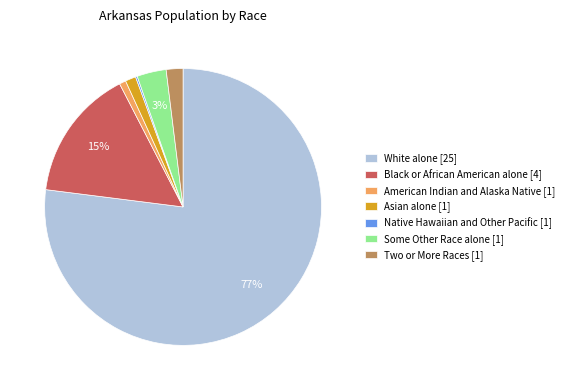

What is the largest slice in the pie chart?

White alone